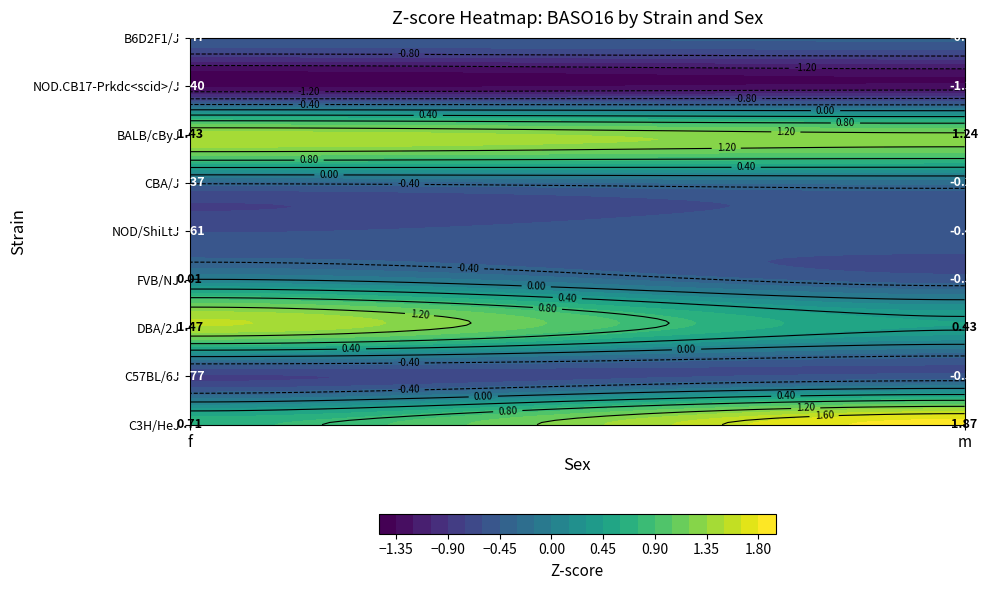

Reading left to right, extract all data points from this chart.

C3H/HeJ: 0.7	1.9
C57BL/6J: -0.8	-0.6
DBA/2J: 1.5	0.4
FVB/NJ: 0.0	-0.5
NOD/ShiLtJ: -0.6	-0.5
CBA/J: -0.4	-0.3
BALB/cByJ: 1.4	1.2
NOD.CB17-Prkdc<scid>/J: -1.4	-1.3
B6D2F1/J: -0.5	-0.4